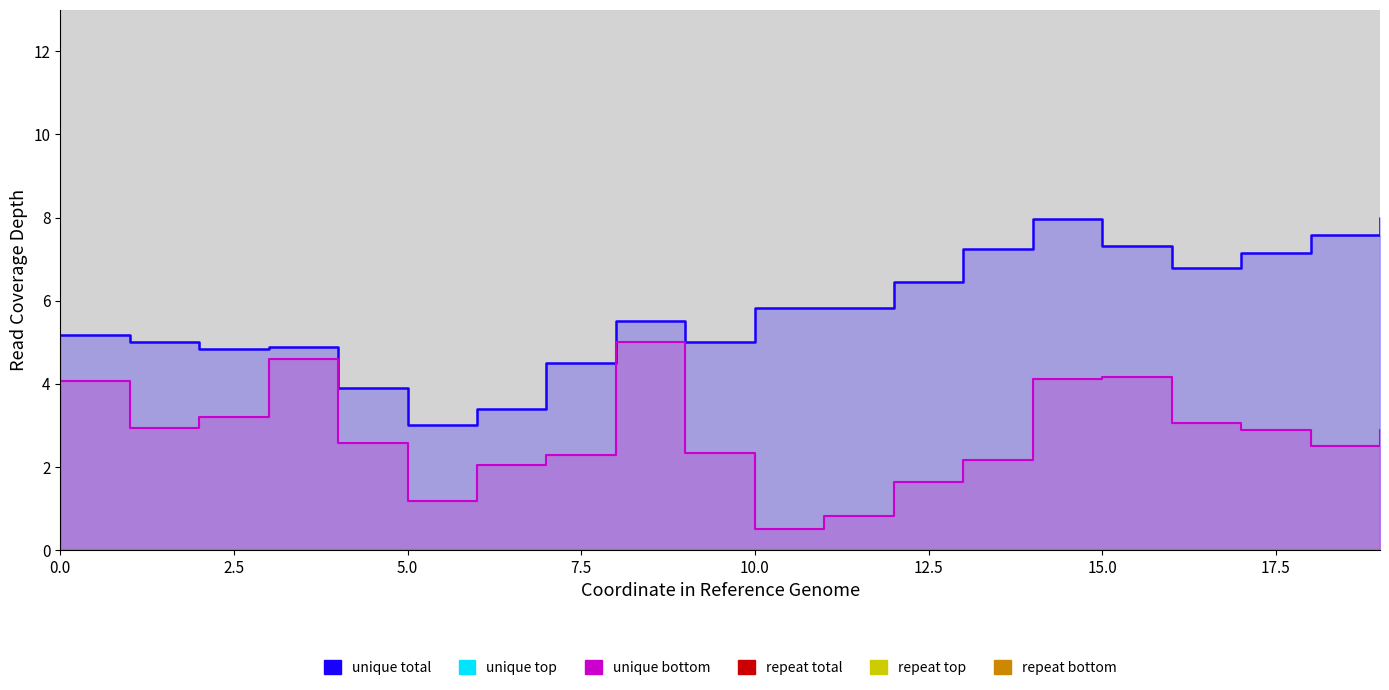

Does the chart display data point markers on the line(s)?

No